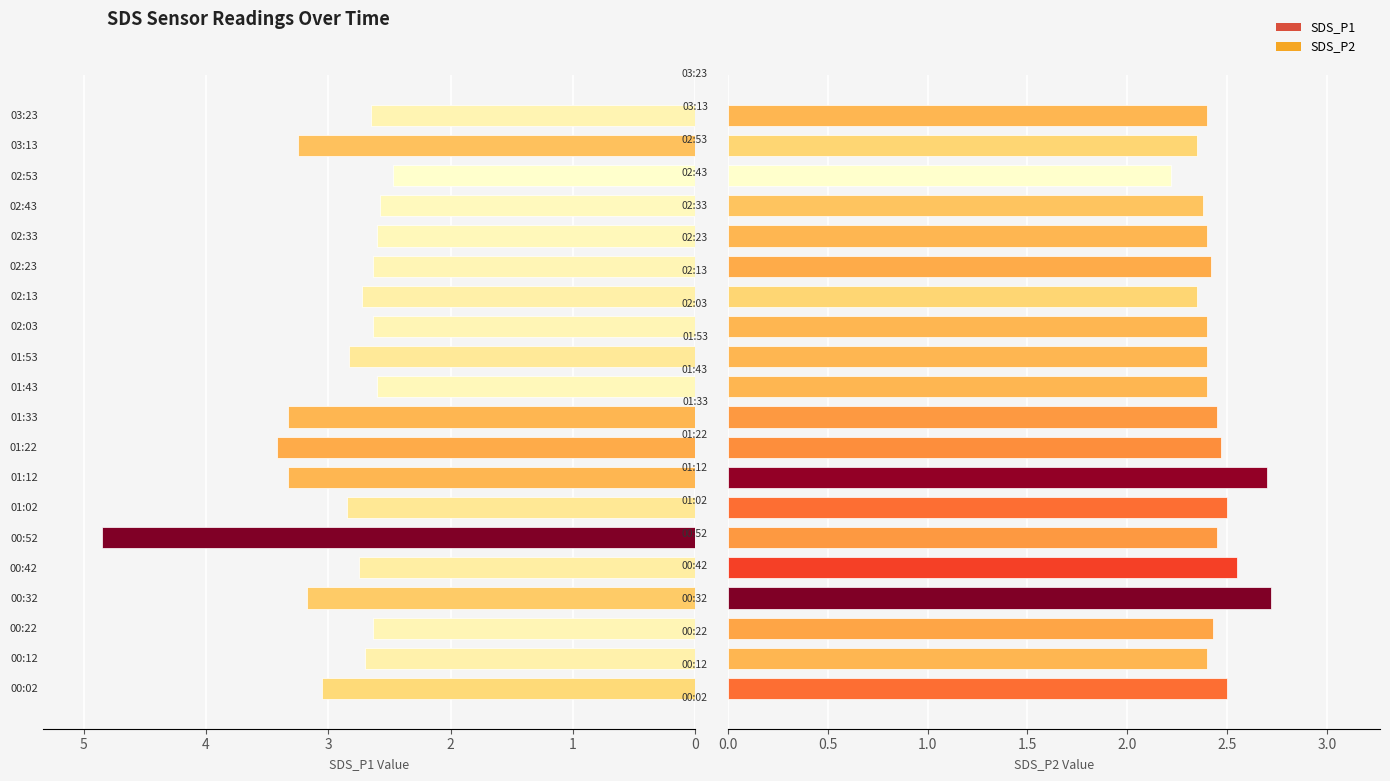

What is the difference between the second highest and second lowest values in the SDS_P2 series?

0.4